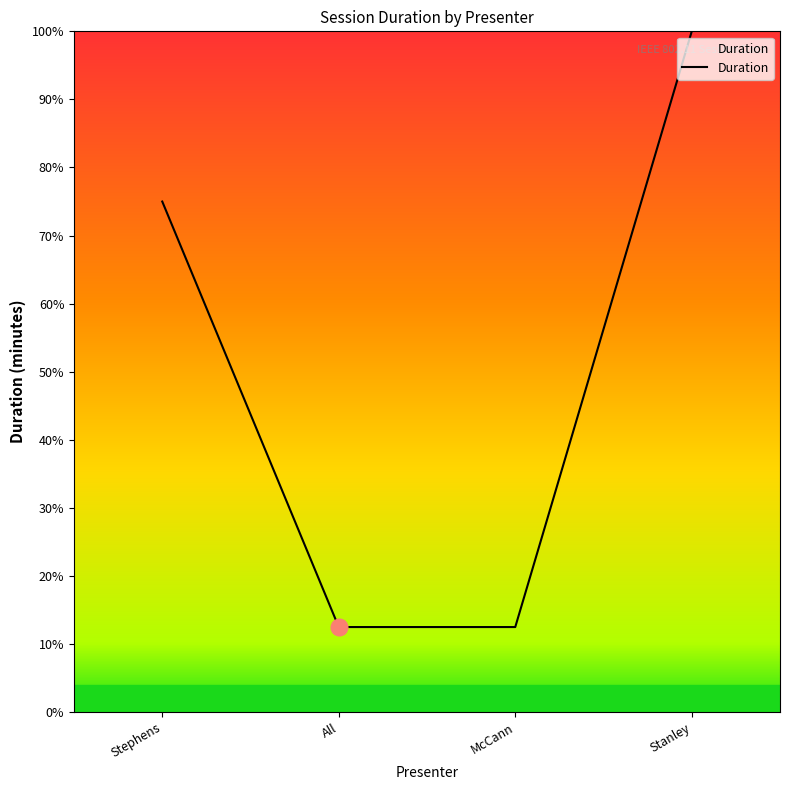

What is the greatest value displayed?

100.0